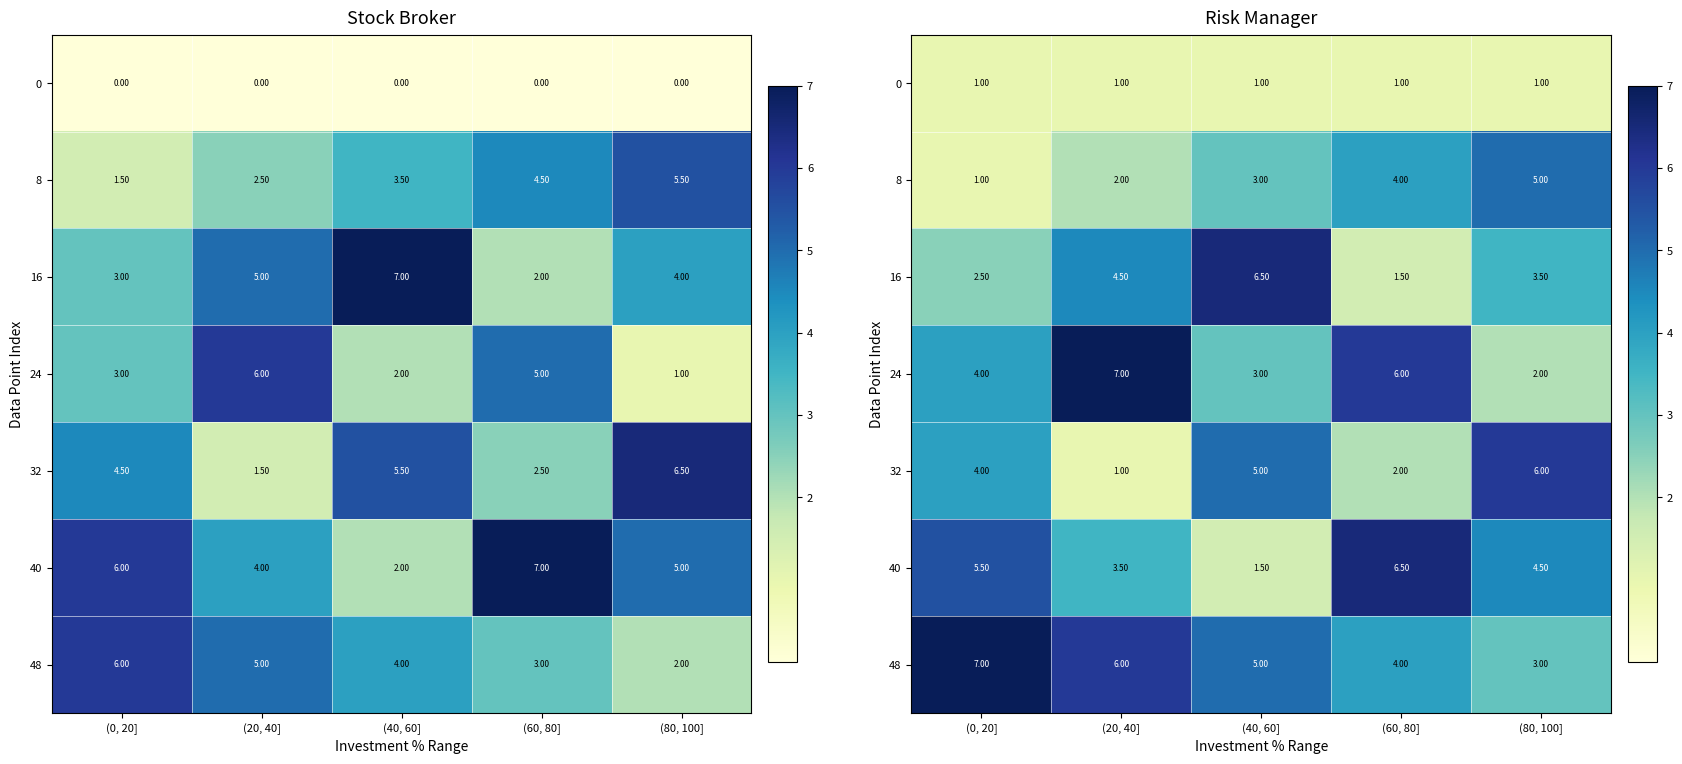

True or false: 8 has a value of 3.0 at (40, 60].

True